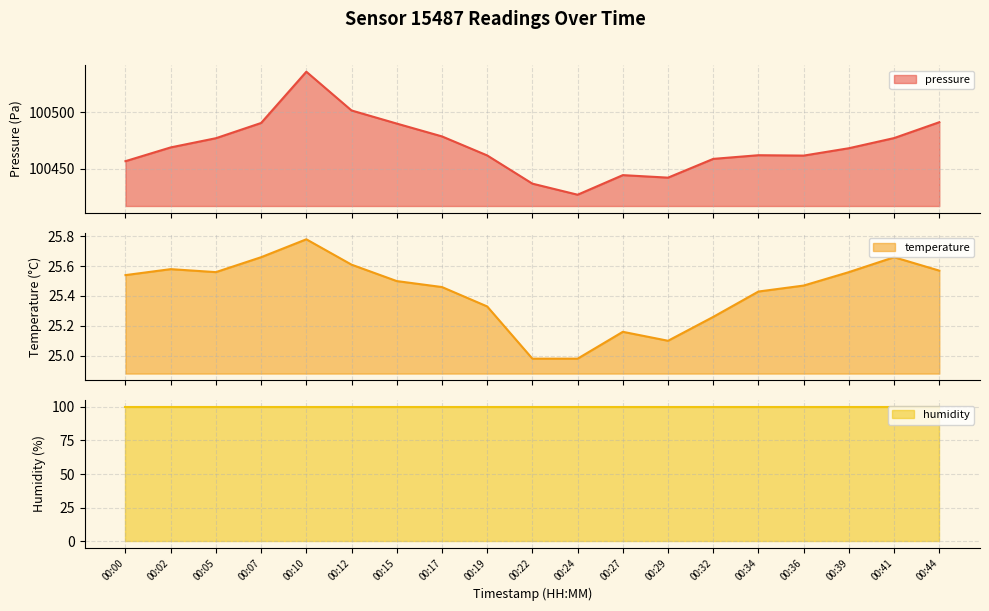

How many values in the pressure series exceed 100468?

10